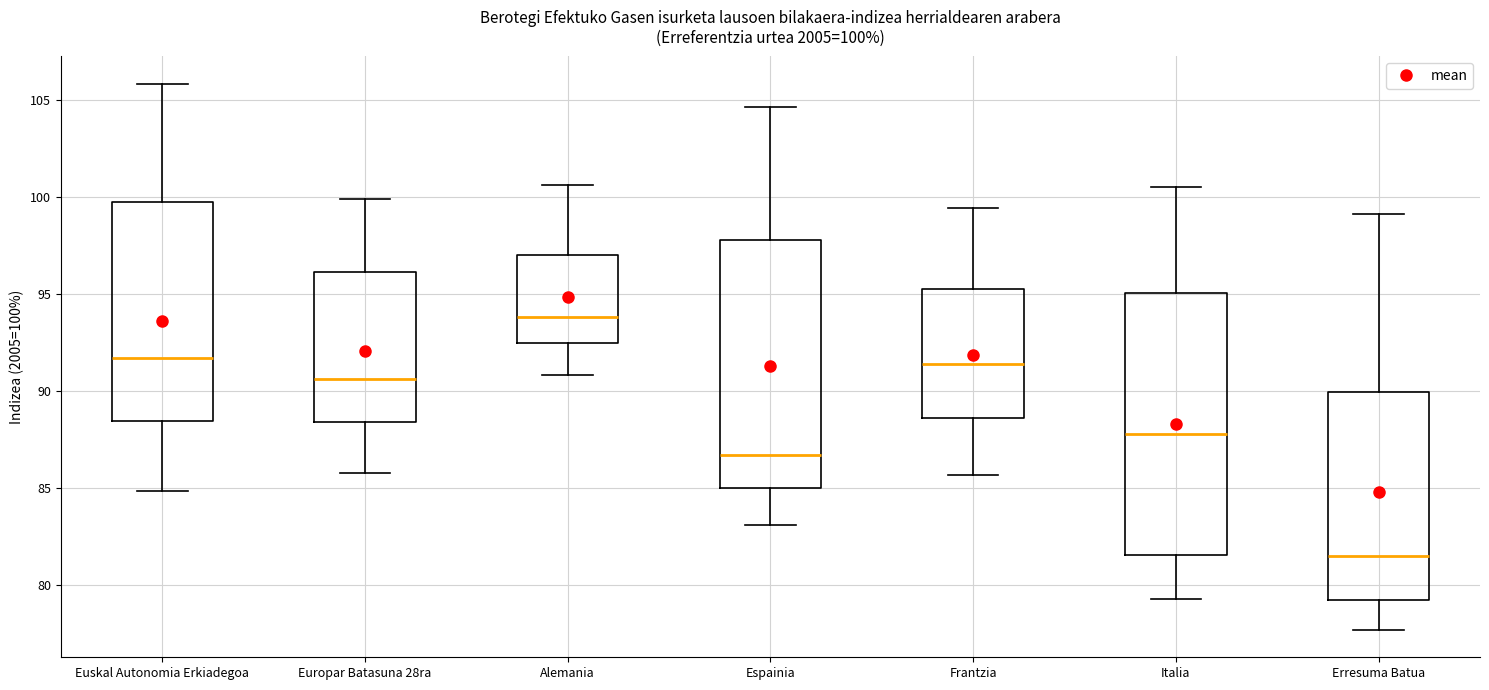

Which box's median line is the lowest?

Erresuma Batua